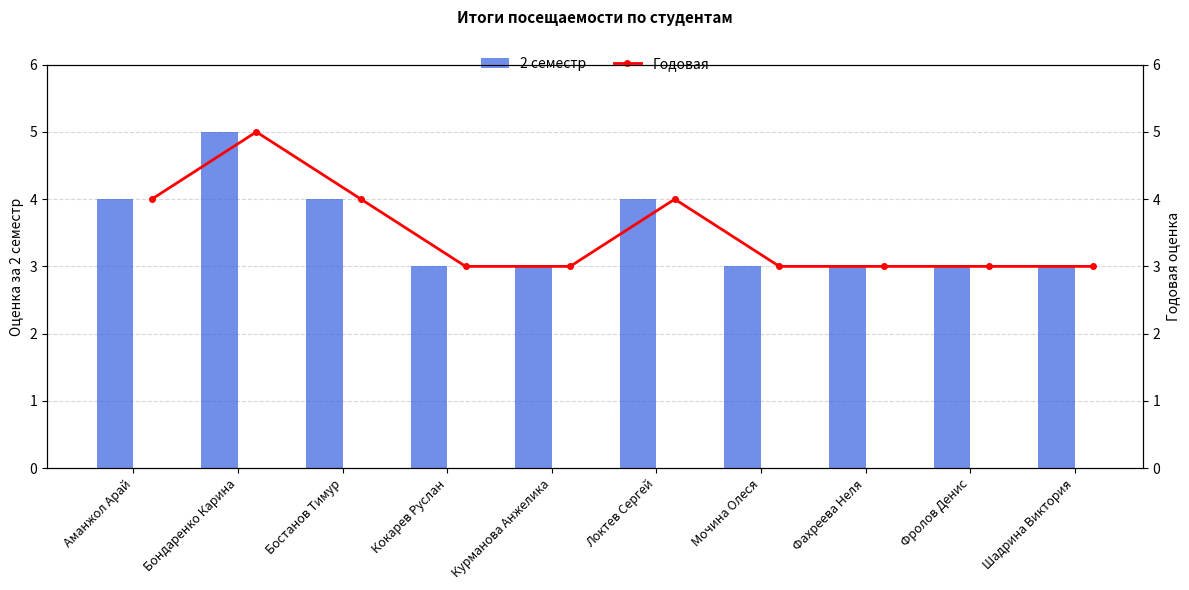

How many data points in Годовая are above 3?

4